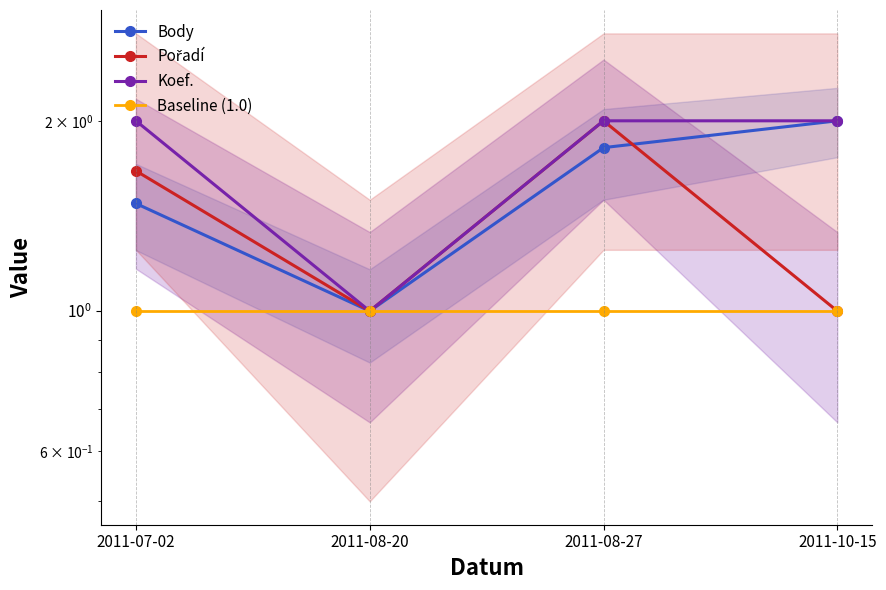

How many values in the Koef. series are below 2?

1